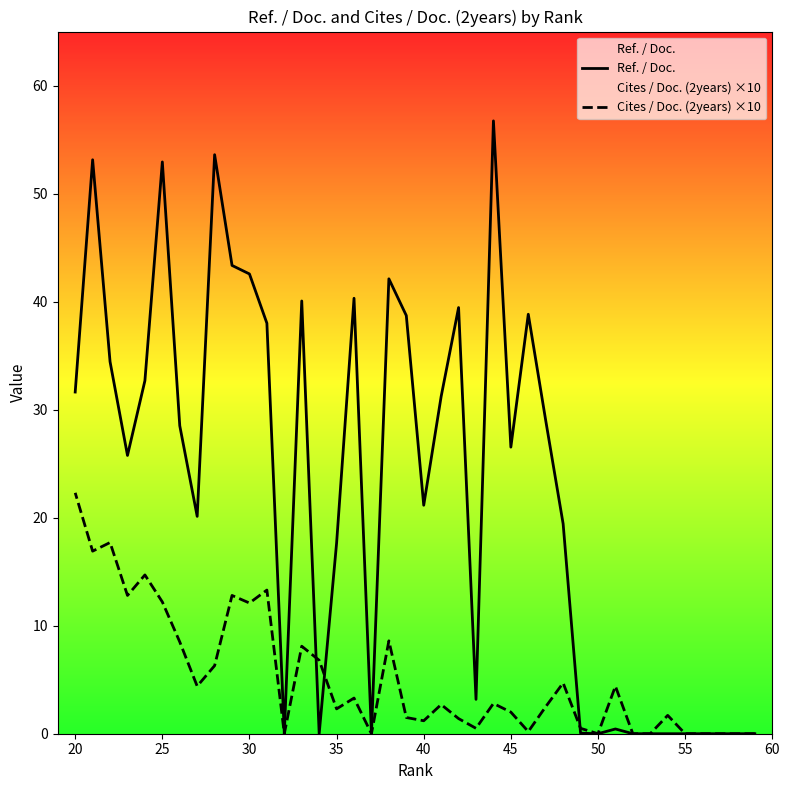

How many interior local peaks does the Cites / Doc. (2years) ×10 series have?

12